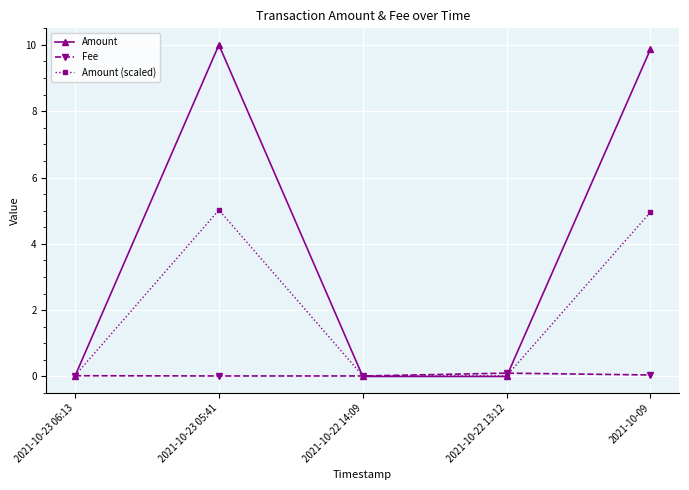

After their last crossing, which series has the higher values: Amount (scaled) or Amount?

Amount